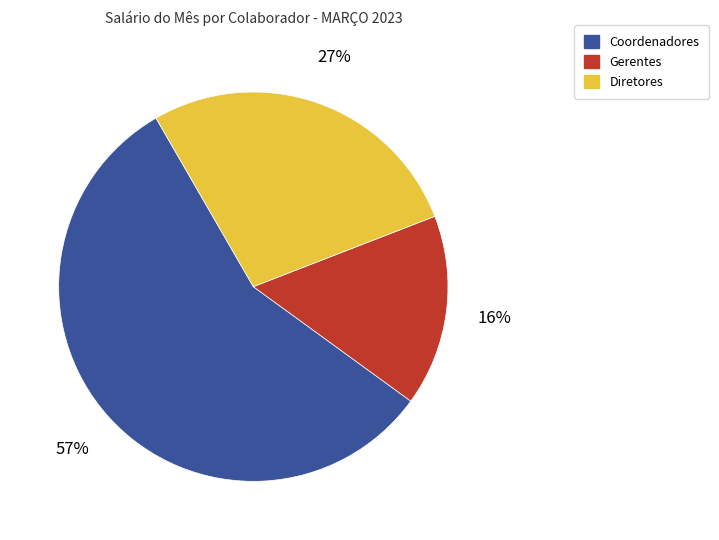

To the nearest percent, what is the average slice percentage?

33%